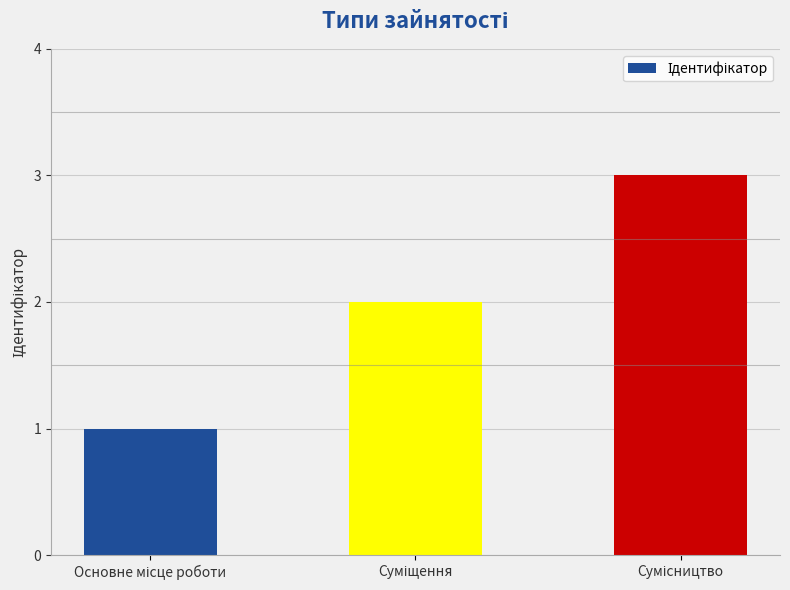

What is the difference between the maximum and second lowest values?

1